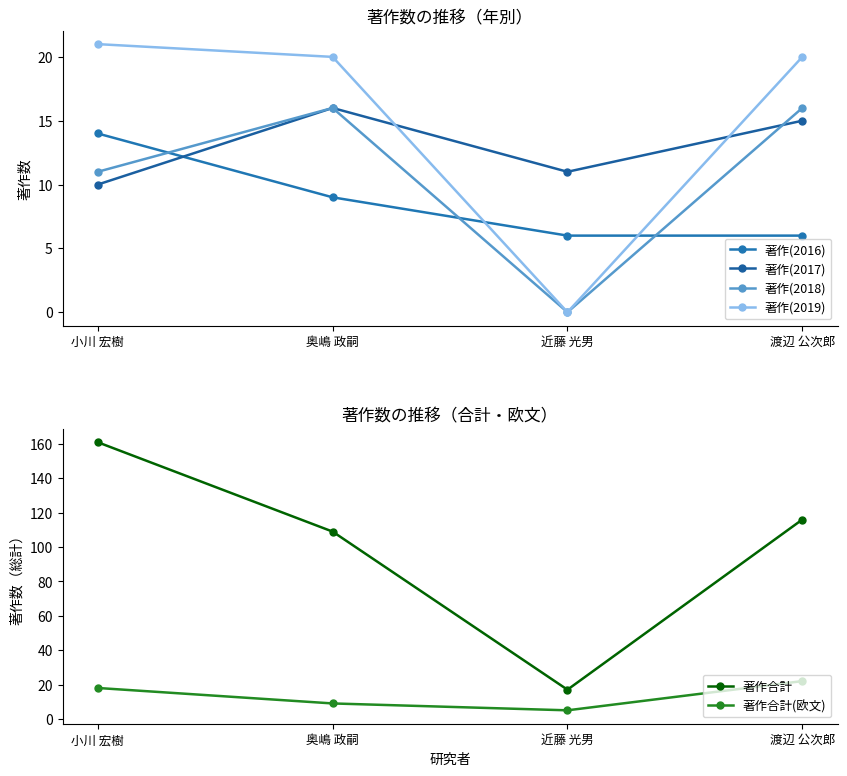

What is the greatest value displayed?

161